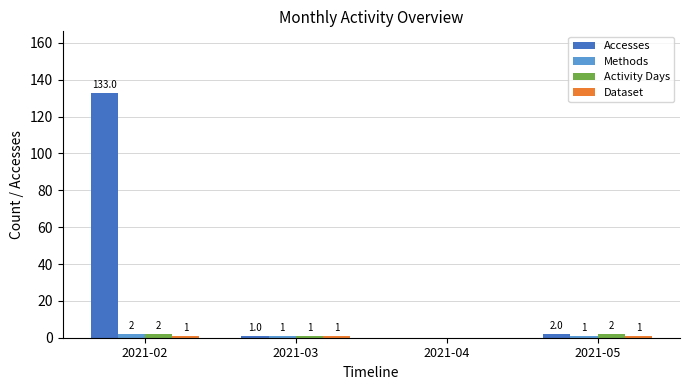

What is the difference between the Activity Days values at 2021-04 and 2021-02?

2